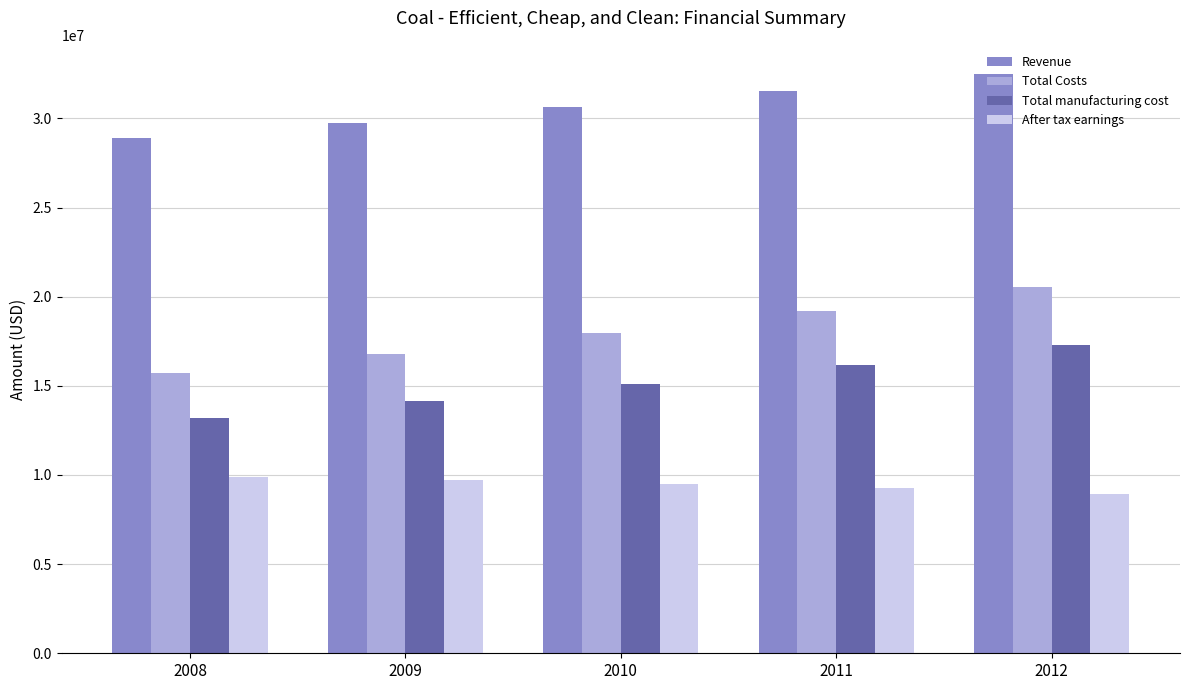

Is the value of Total Costs at 2010 greater than the value of Revenue at 2012?

No